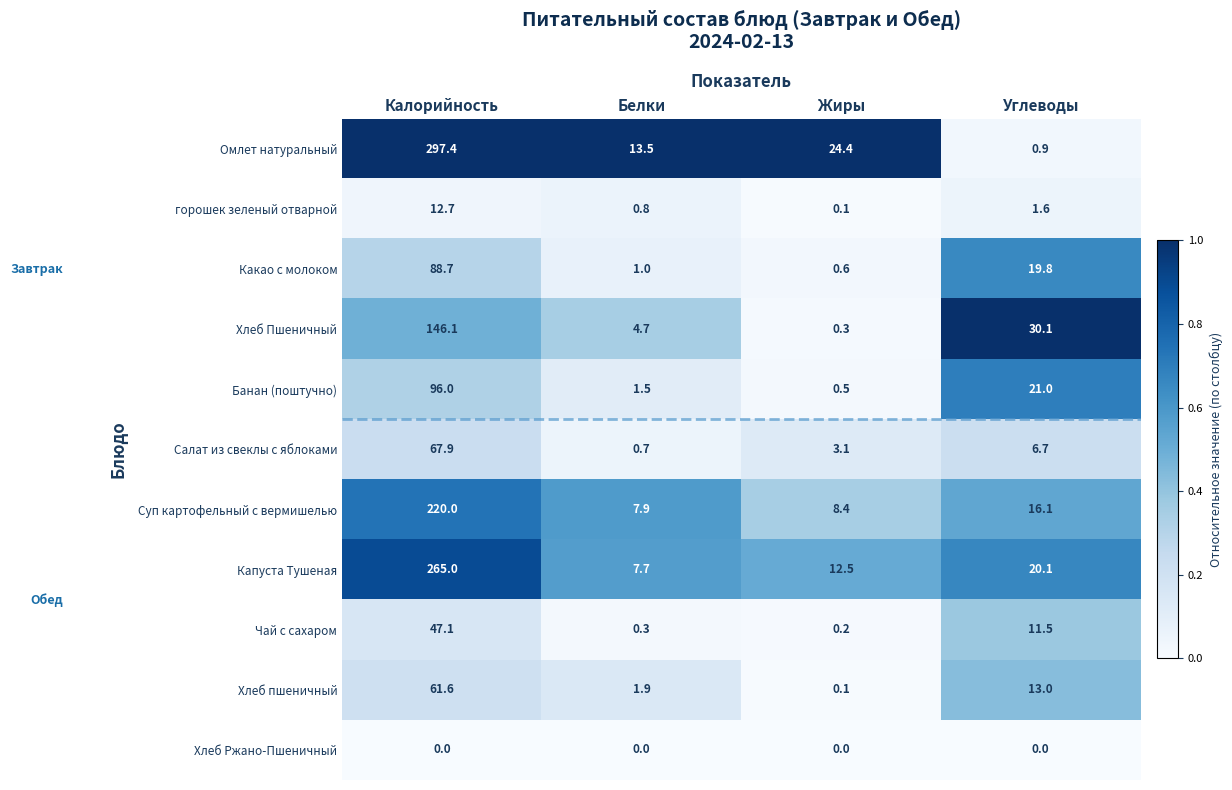

True or false: Какао с молоком has a value of 118.3 at Калорийность.

False